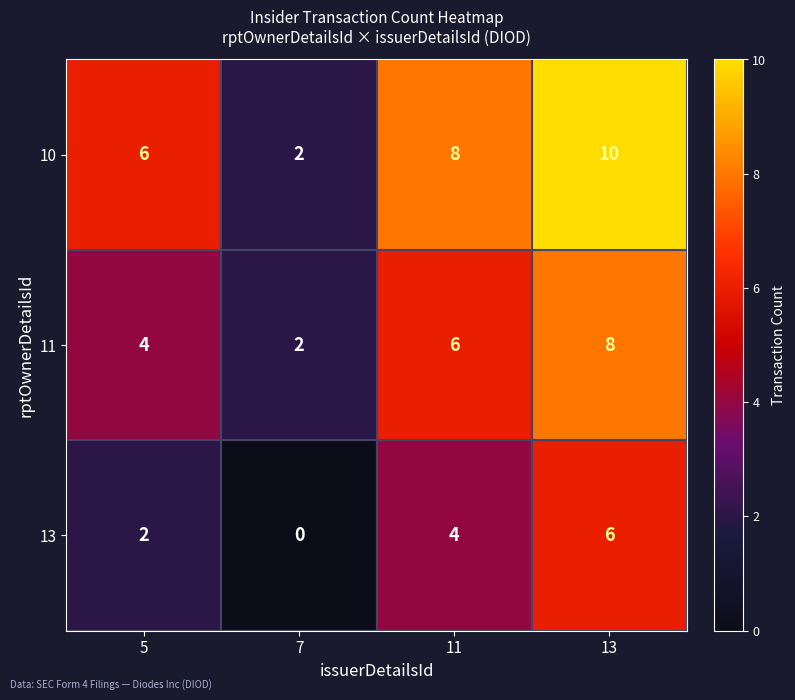

True or false: 11 has a value of 9 at 11.

False